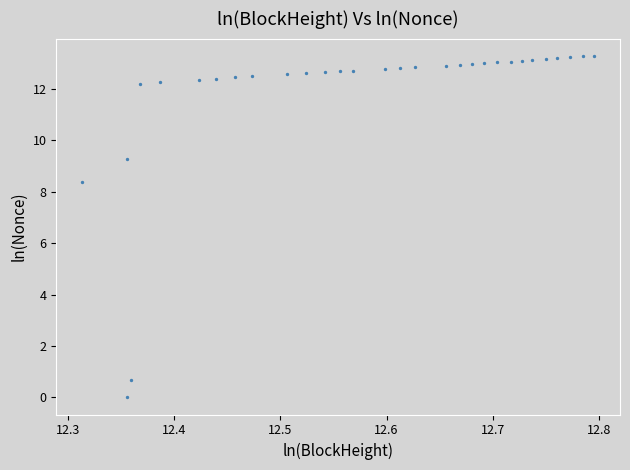

What Y value in the scatter plot is closest to 6?

8.4